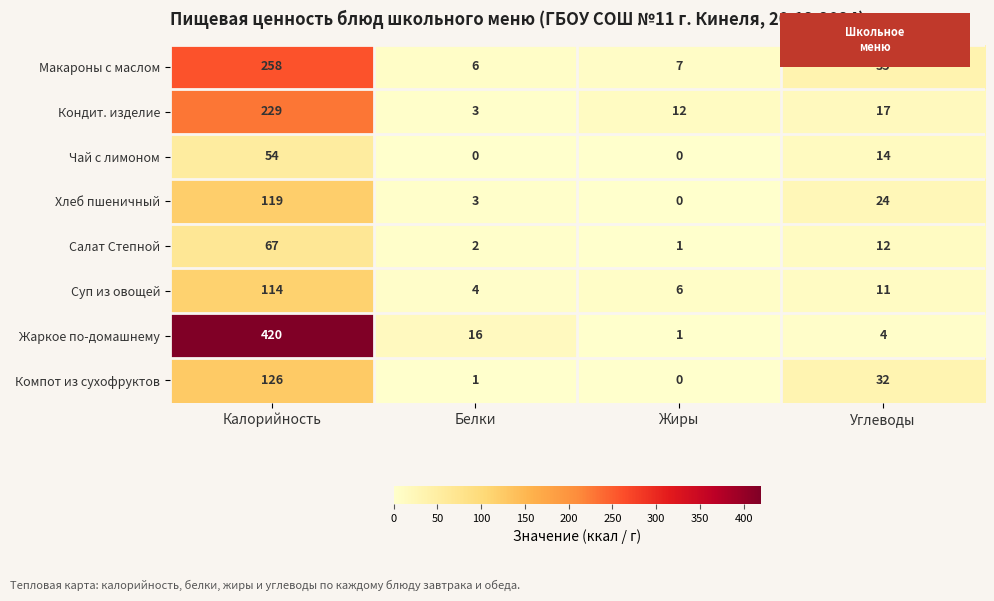

What is the difference between the Кондит. изделие values at Белки and Углеводы?

14